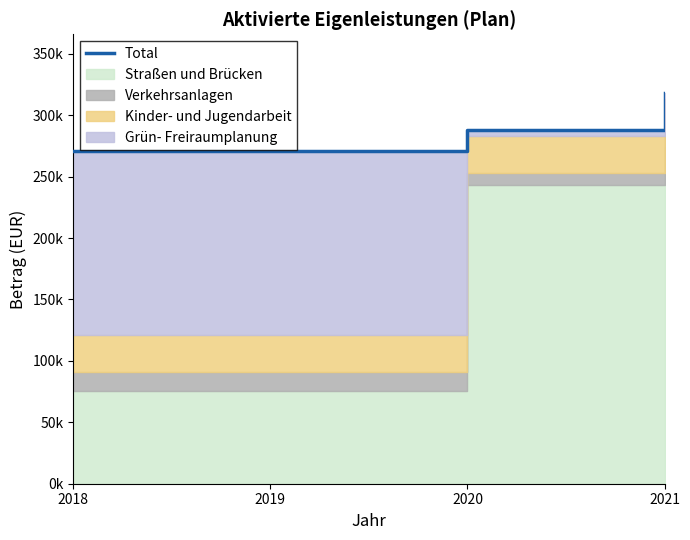

Count the values in the range 271195 to 318095.

4